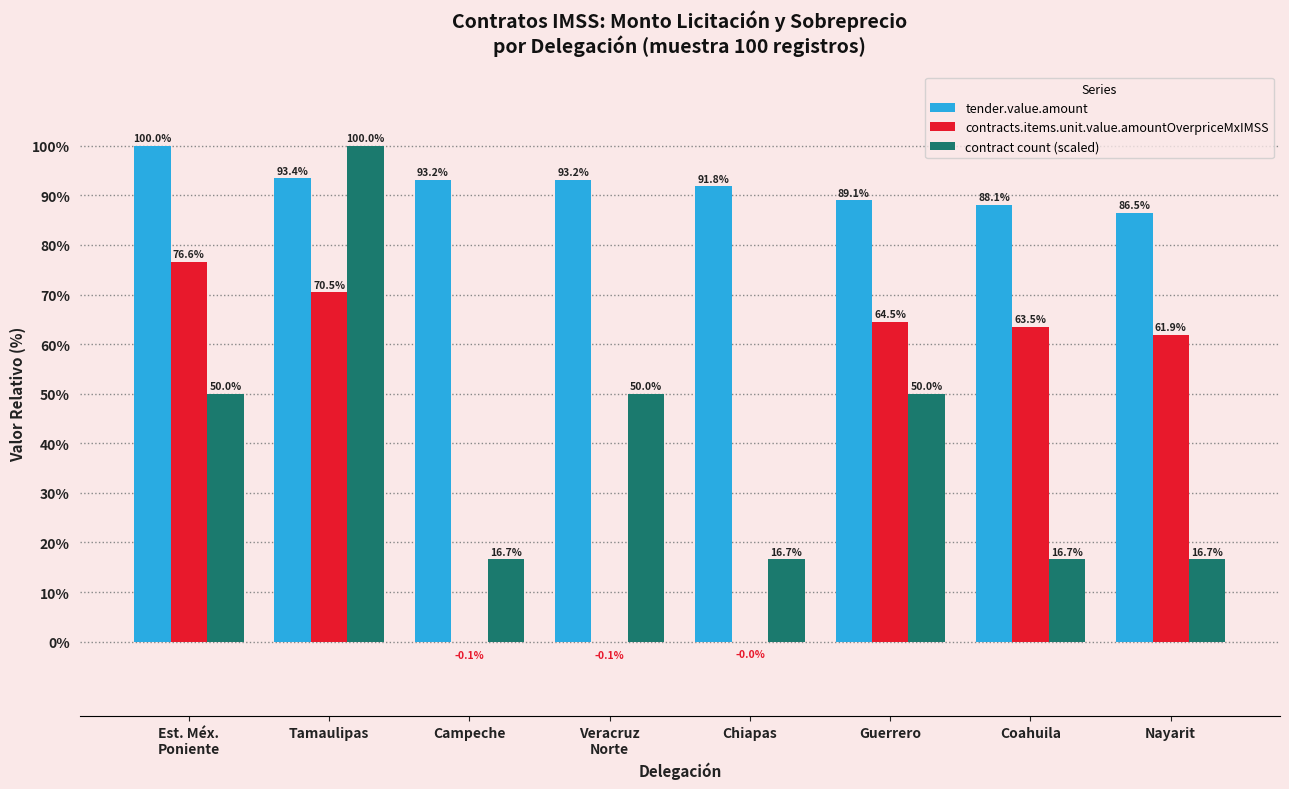

Is it true that contracts.items.unit.value.amountOverpriceMxIMSS equals -0.1 at Campeche?

True